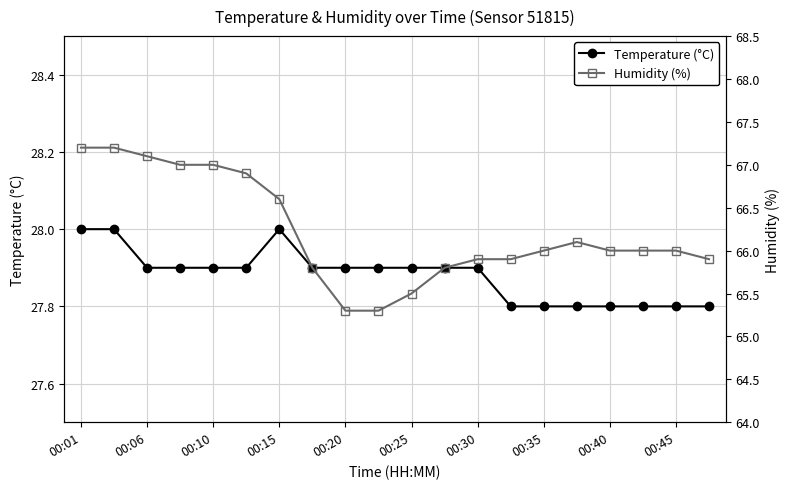

At 13, list the series in order from smallest to largest.

Temperature (°C), Humidity (%)